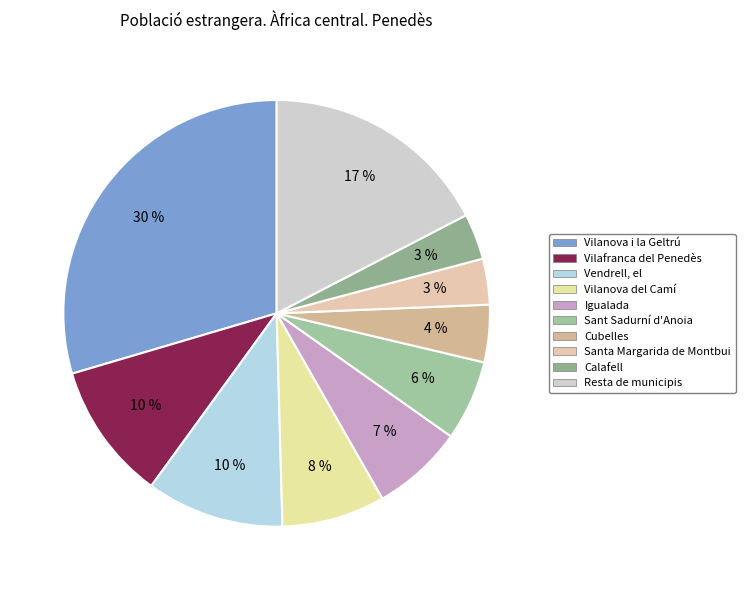

Rank the categories by value from highest to lowest.

Vilanova i la Geltrú, Resta de municipis, Vilafranca del Penedès, Vendrell, el, Vilanova del Camí, Igualada, Sant Sadurní d'Anoia, Cubelles, Santa Margarida de Montbui, Calafell